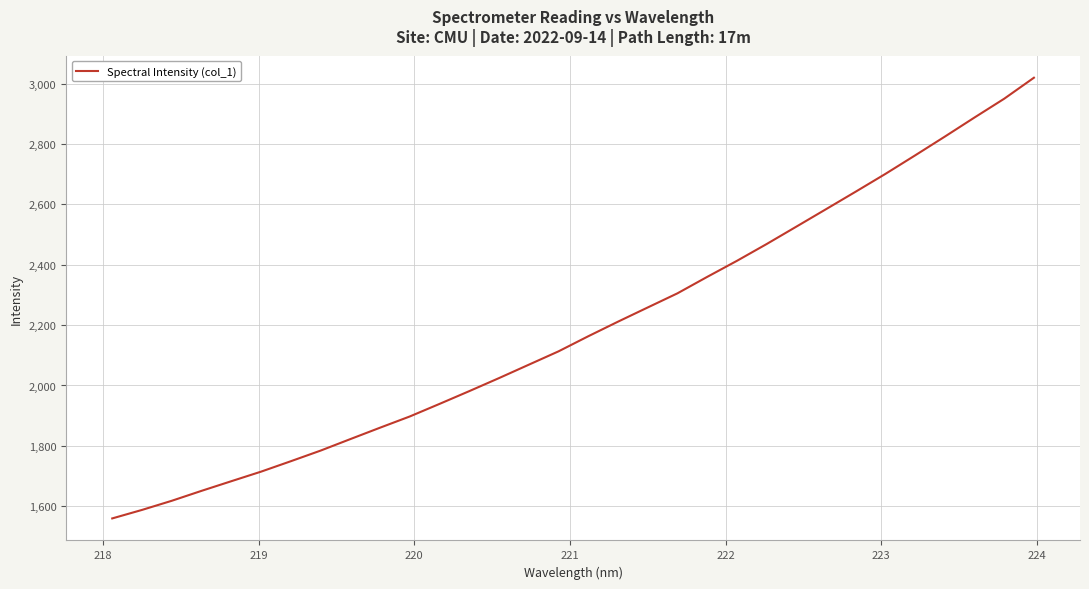

What is the difference between the maximum and minimum values?

1460.1